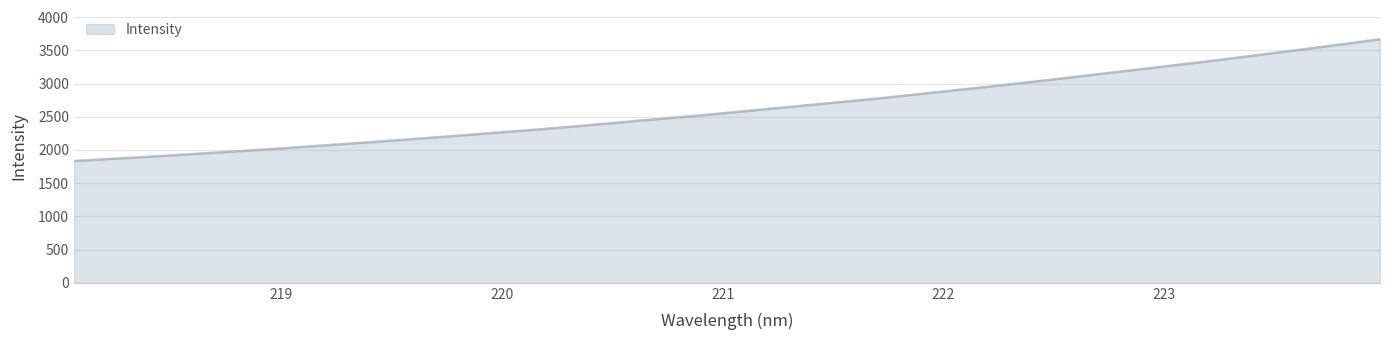

What is the minimum value shown in the chart?

1833.7